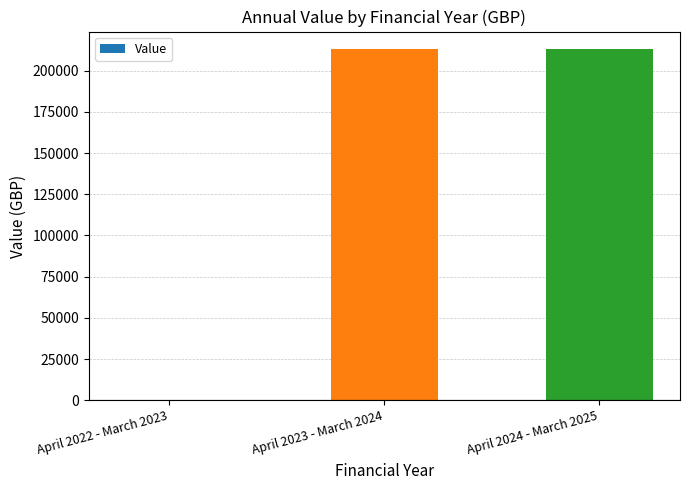

Reading right to left, transcribe all the data shown in this chart.

213000	213000	-1